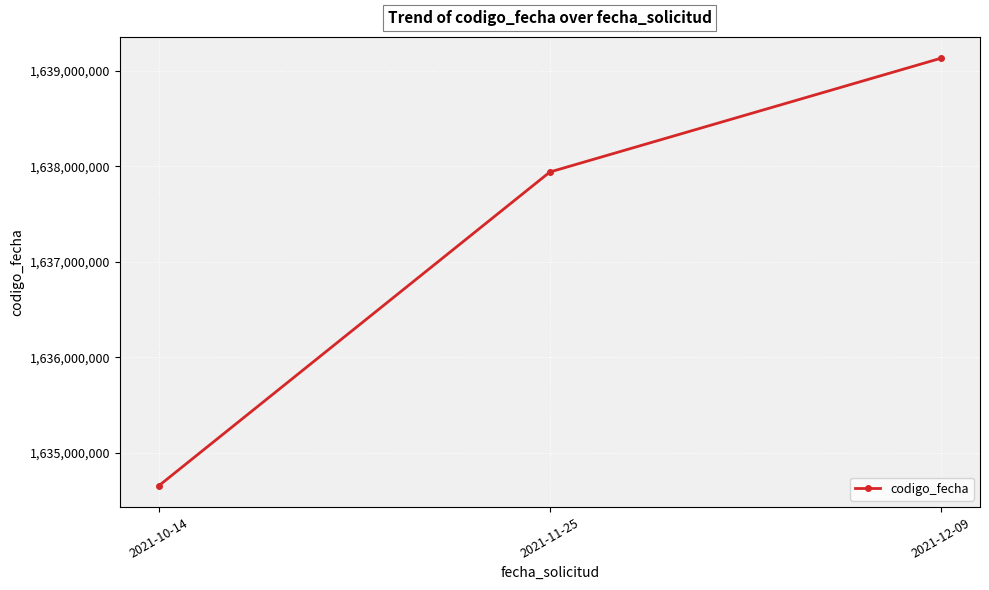

List the labels in order of value, smallest first.

2021-10-14, 2021-11-25, 2021-12-09